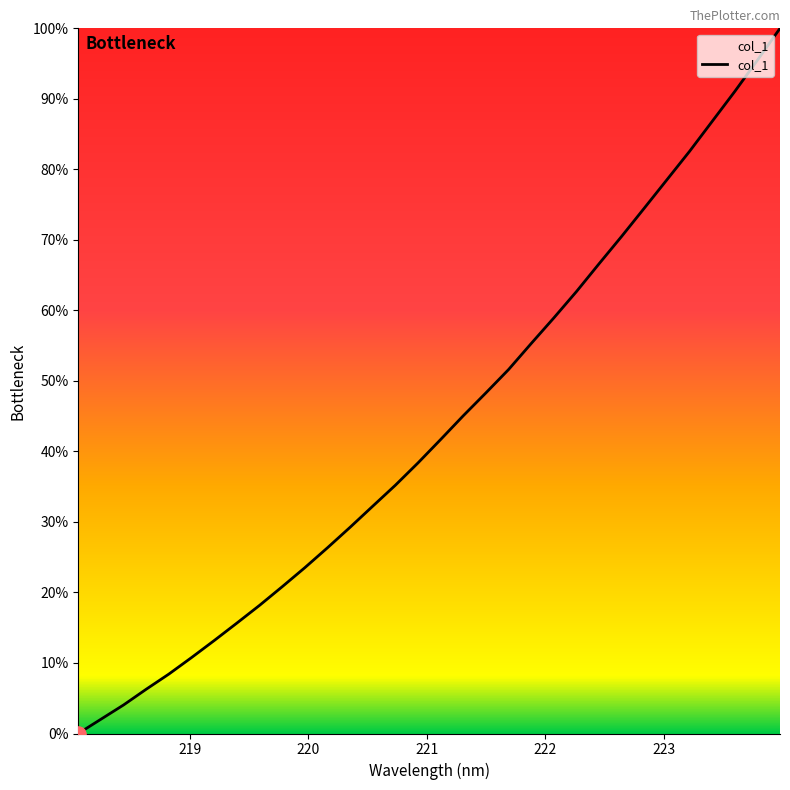

What is the maximum value shown in the chart?

100.0